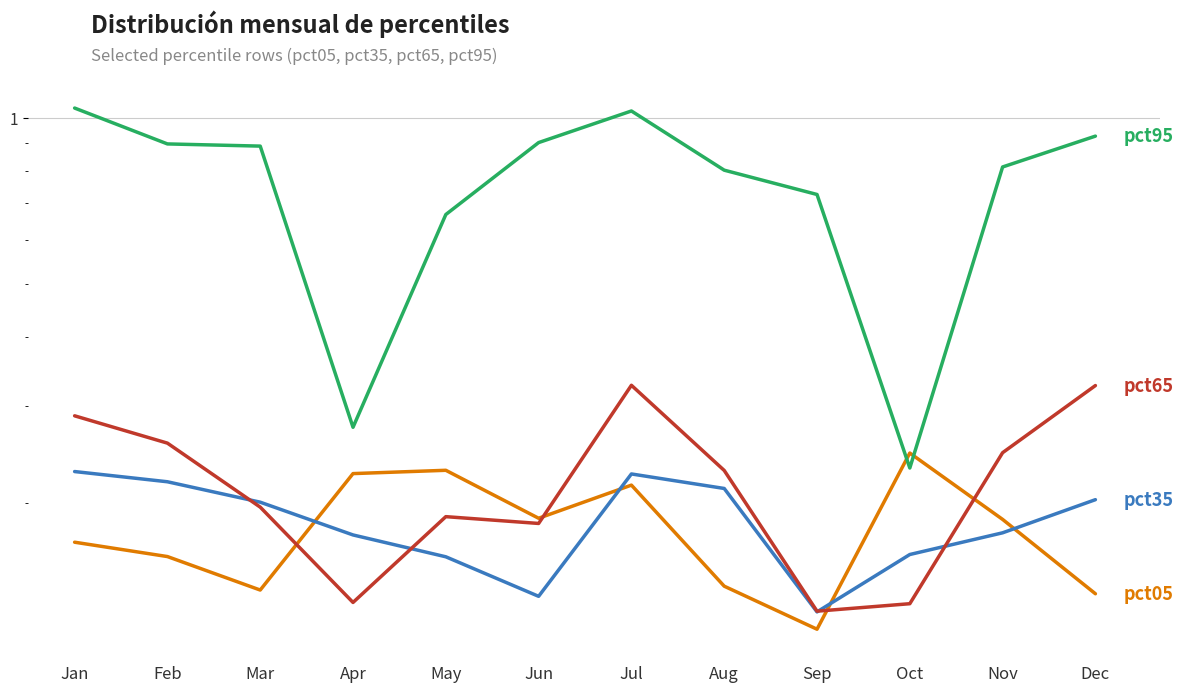

True or false: pct05 and pct35 intersect in this chart.

True